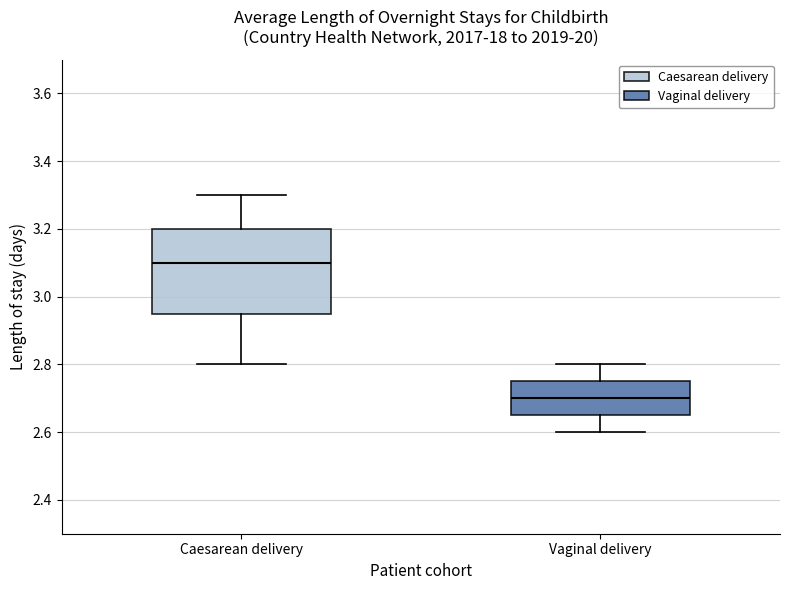

Where is the upper edge of the box for Caesarean delivery on the y-axis? The values are not printed on the chart, so give them approximately, as read against the axis.

3.20